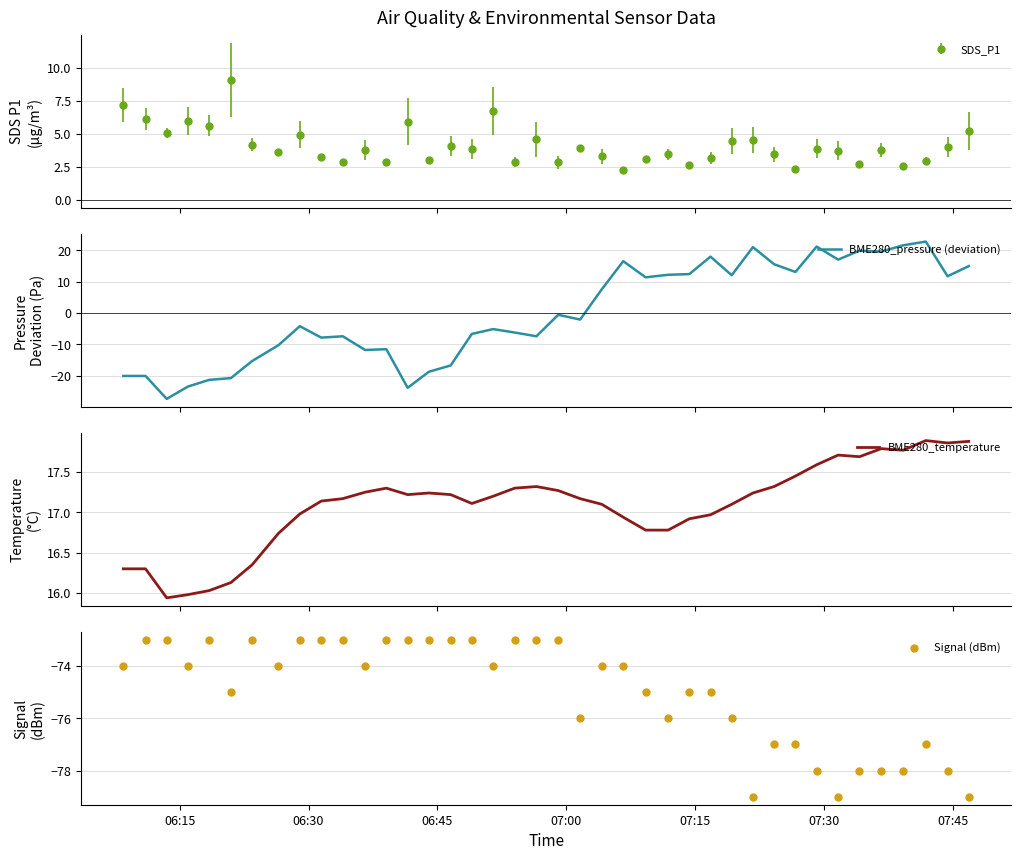

What is the maximum value for BME280_pressure (deviation)?

22.8